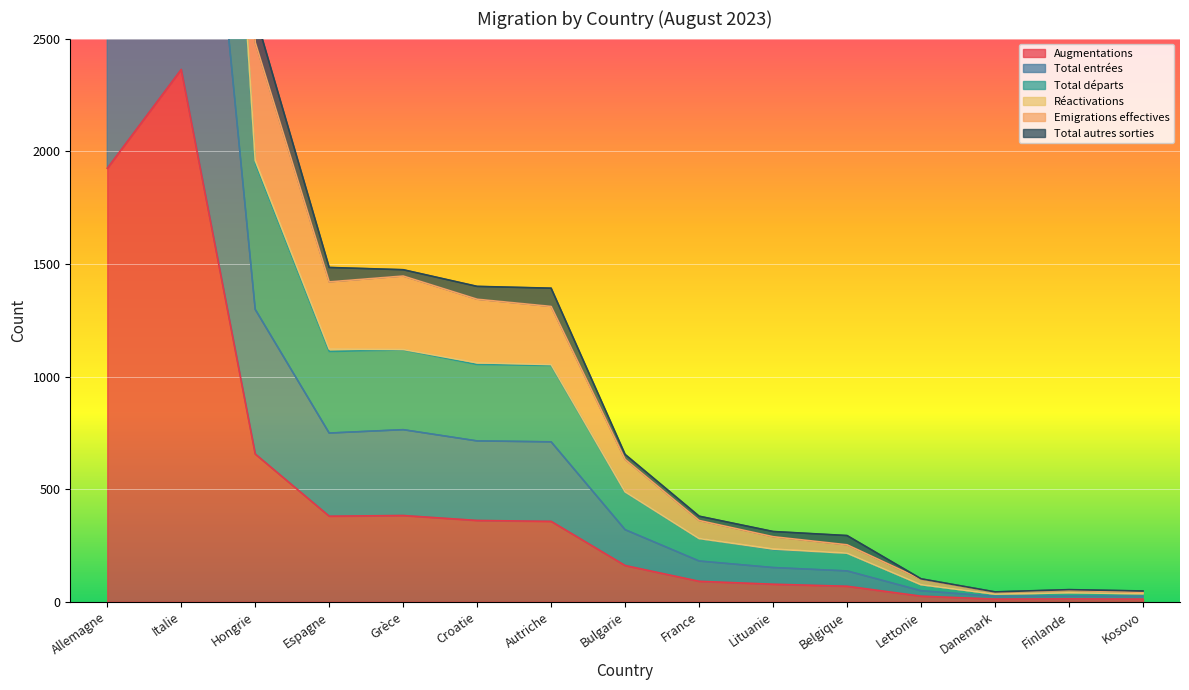

What is the sum of the Total entrées values at France and Lituanie?

333